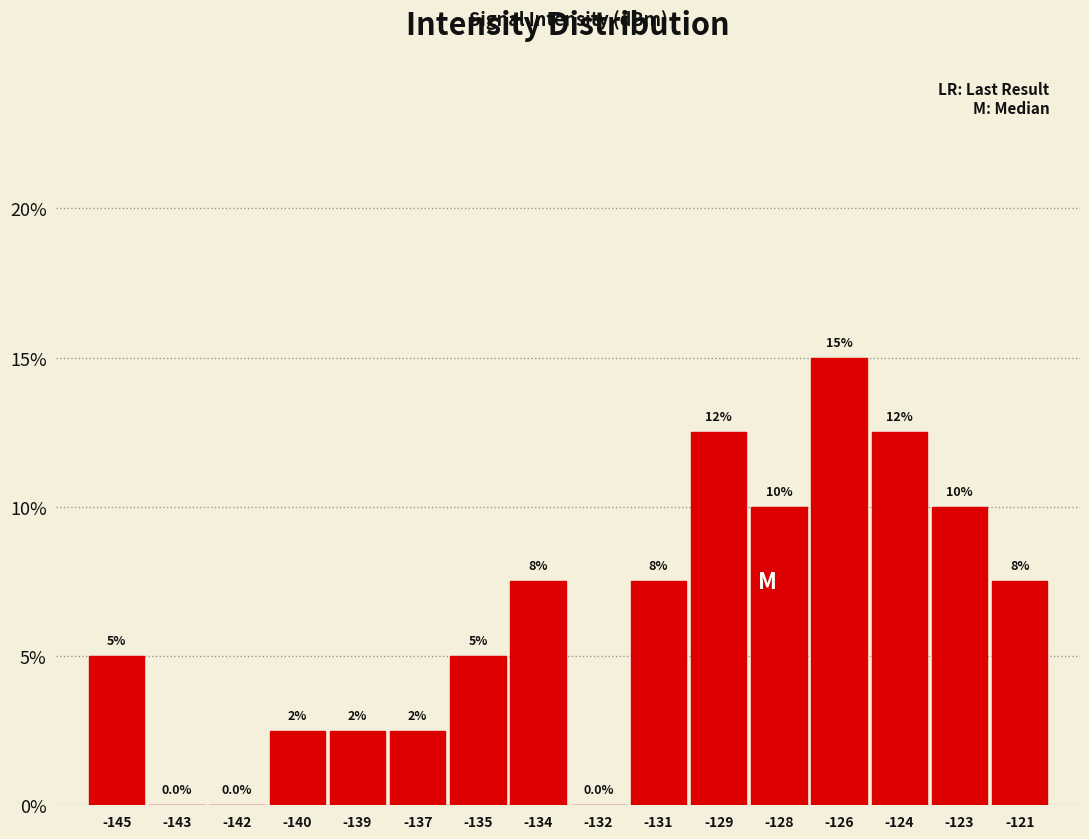

Reading left to right, transcribe all the data shown in this chart.

-145=5.0	-143=0.0	-142=0.0	-140=2.5	-139=2.5	-137=2.5	-135=5.0	-134=7.5	-132=0.0	-131=7.5	-129=12.5	-128=10.0	-126=15.0	-124=12.5	-123=10.0	-121=7.5